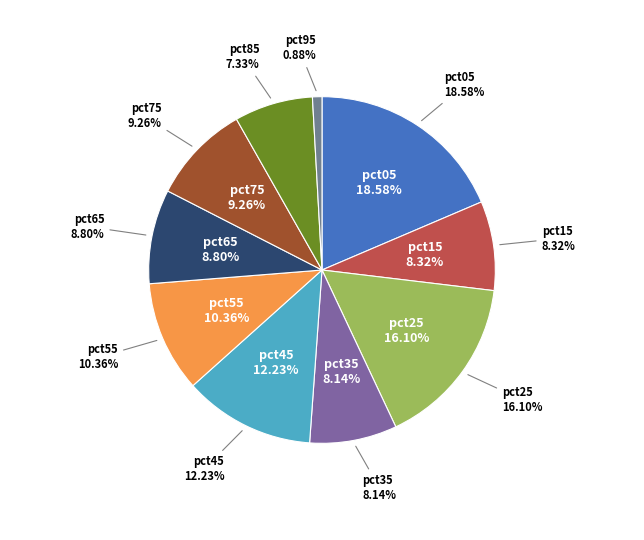

Is the sum of pct35 and pct45 greater than half?

No